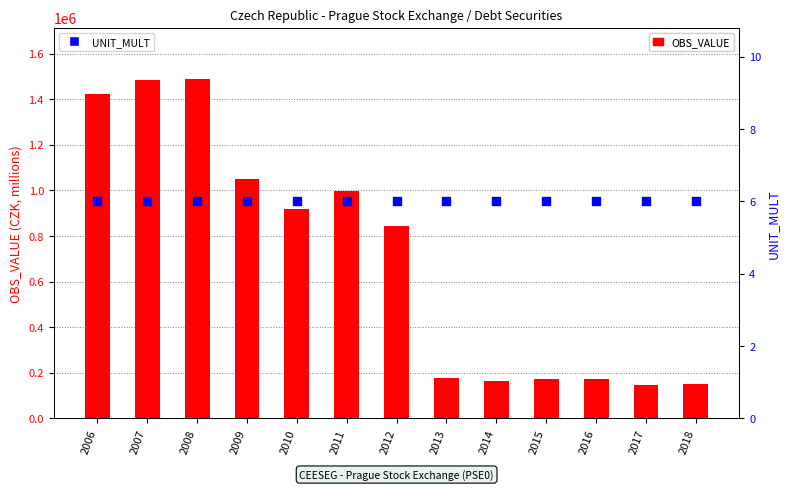

Which series has the largest Y range (max minus min)?

OBS_VALUE